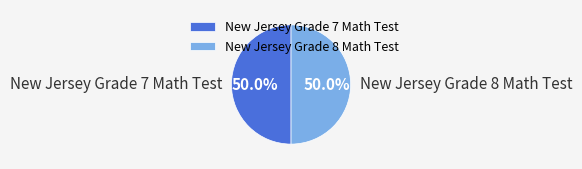

How much of the chart is everything except New Jersey Grade 8 Math Test?

50.0%